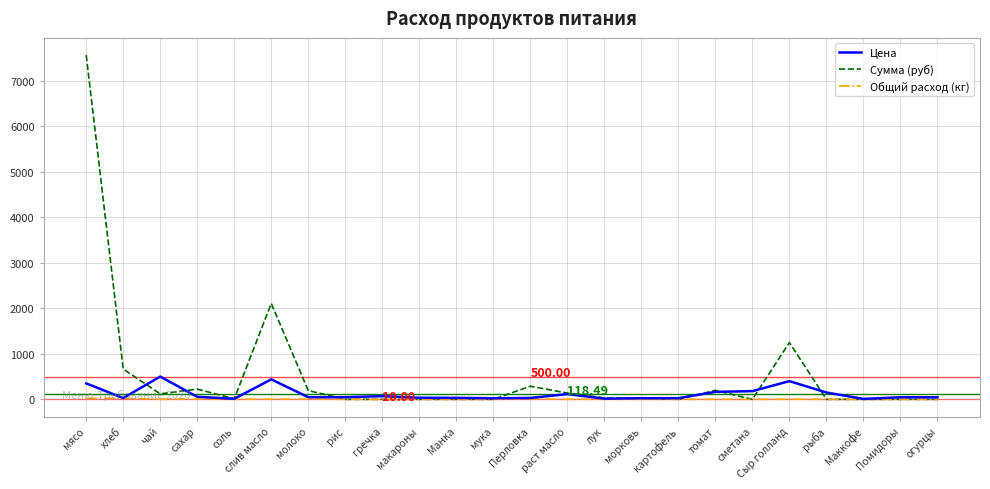

What is the difference between the second highest and second lowest values in the Цена series?

426.9